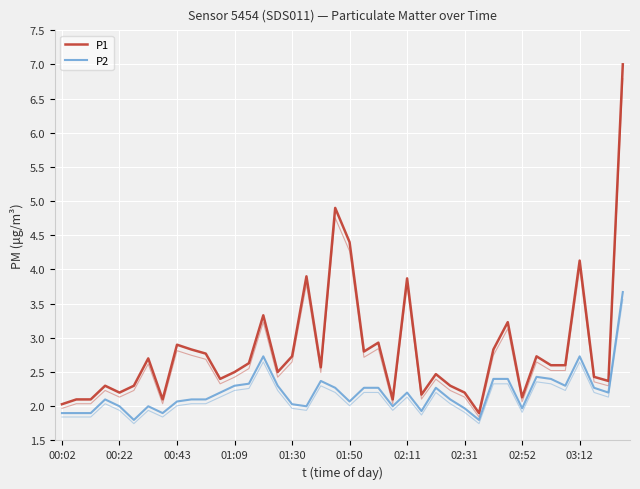

Does the chart have visible grid lines?

Yes